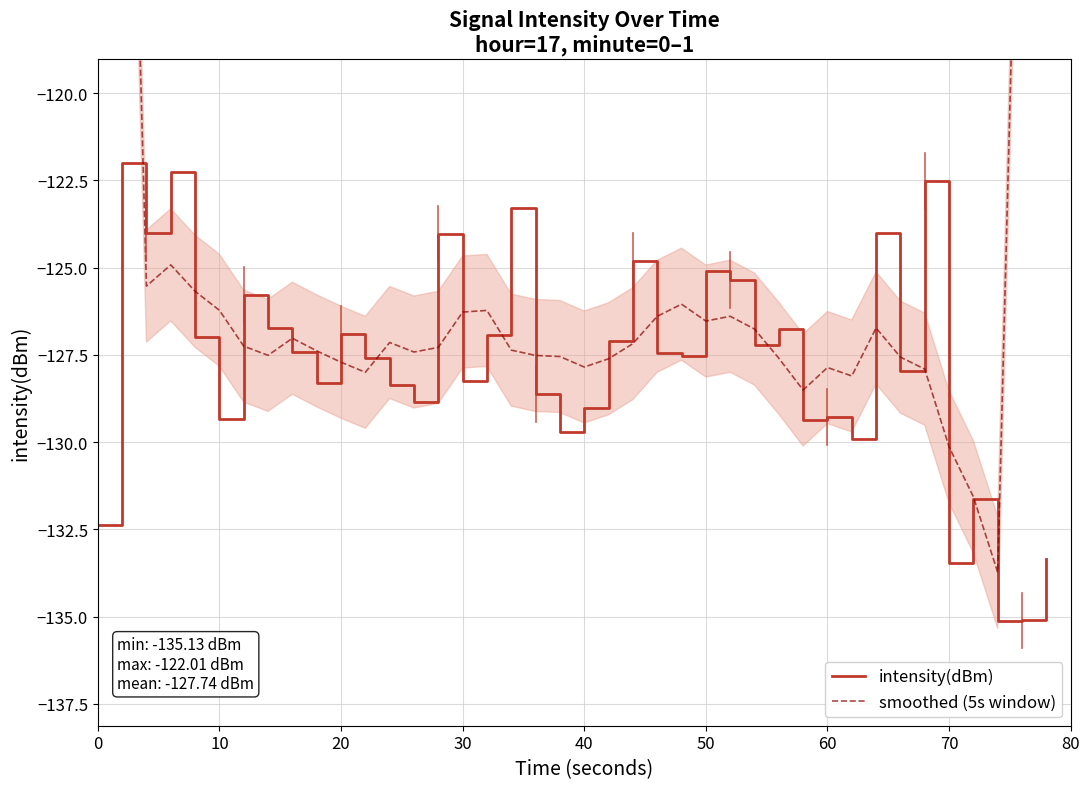

What is the minimum value for intensity(dBm)?

-135.1